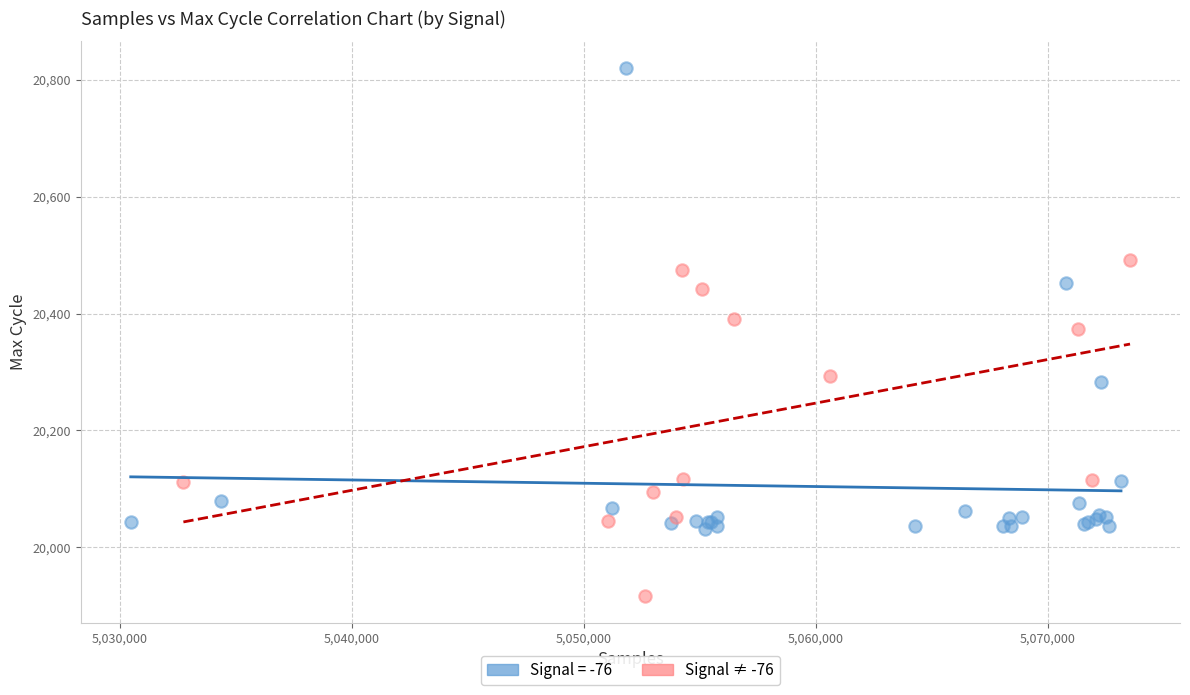

Which series contains the highest Y value?

Signal = -76